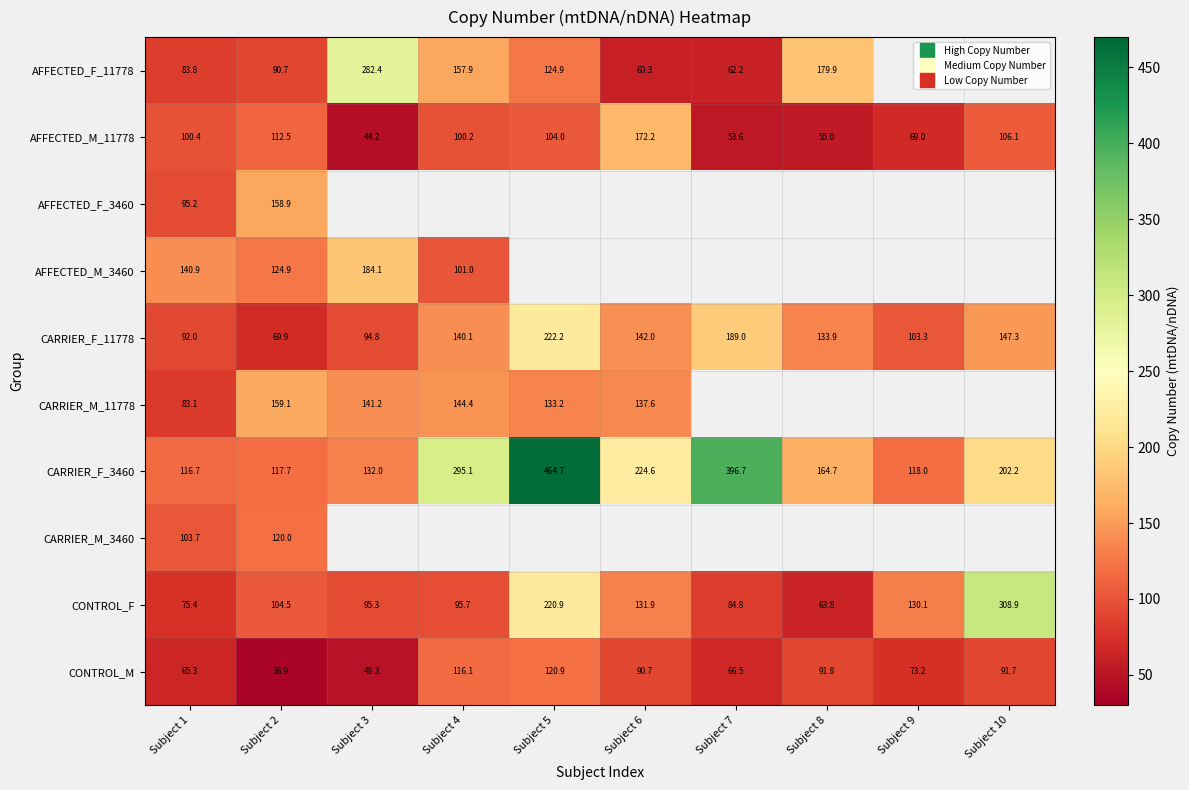

At which label is CARRIER_F_11778 closest to 146?

Subject 10